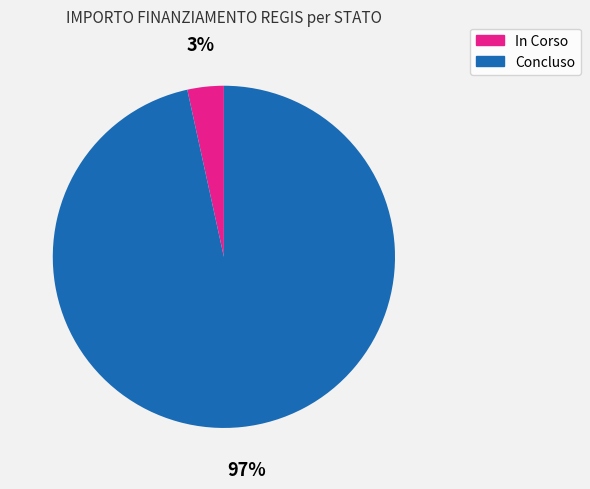

Between In Corso and Concluso, which is larger?

Concluso